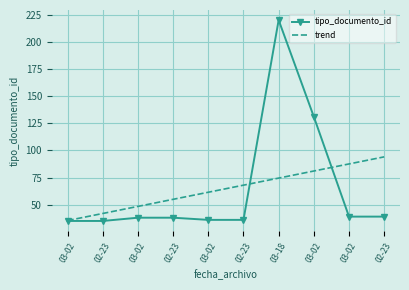

What are all the series names shown in the legend?

tipo_documento_id, trend